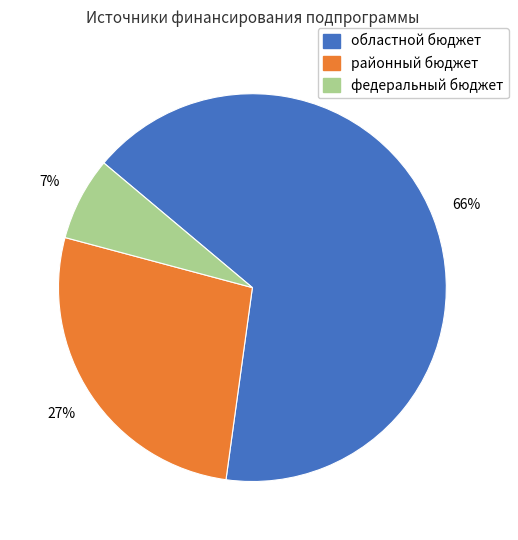

Is there any slice that represents more than half of the pie?

Yes